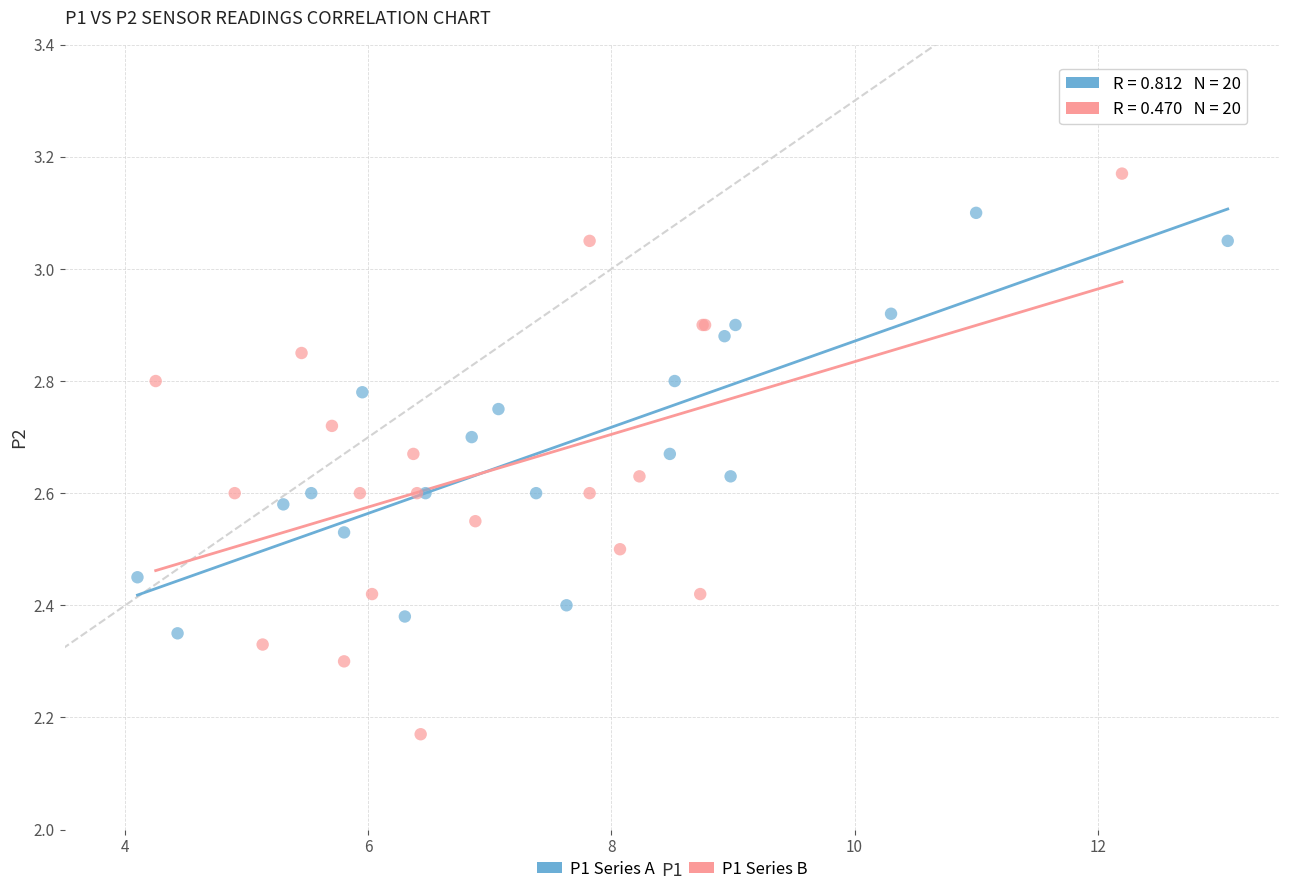

Which series contains the highest Y value?

P1 Series B